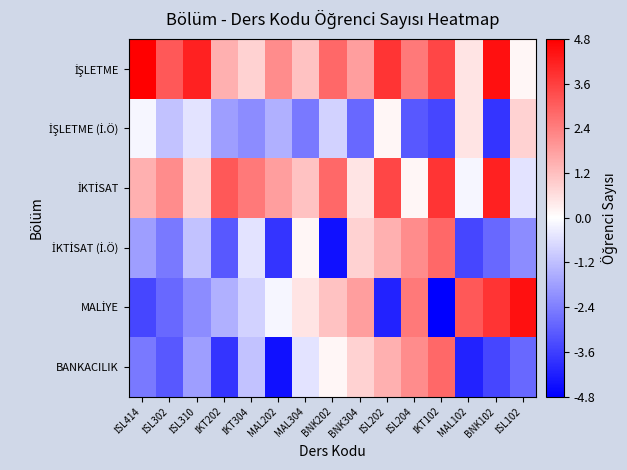

Which series changed the most between MAL304 and BNK304?

MALİYE